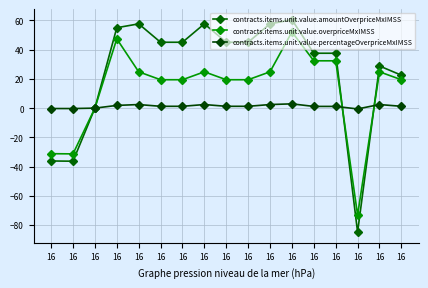

At which category does contracts.items.unit.value.percentageOverpriceMxIMSS reach its first local peak?

16